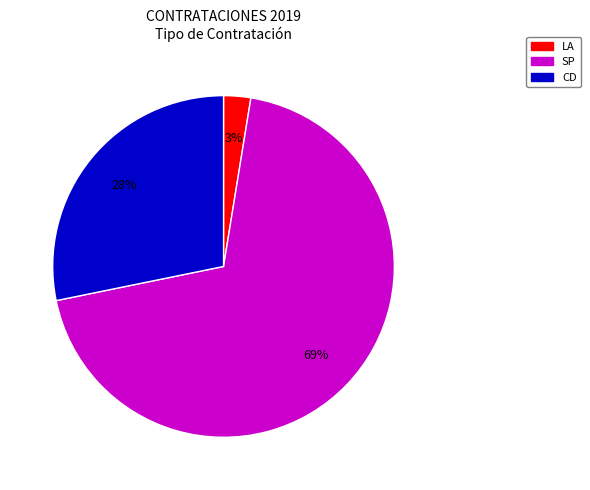

Is there any slice that represents more than half of the pie?

Yes